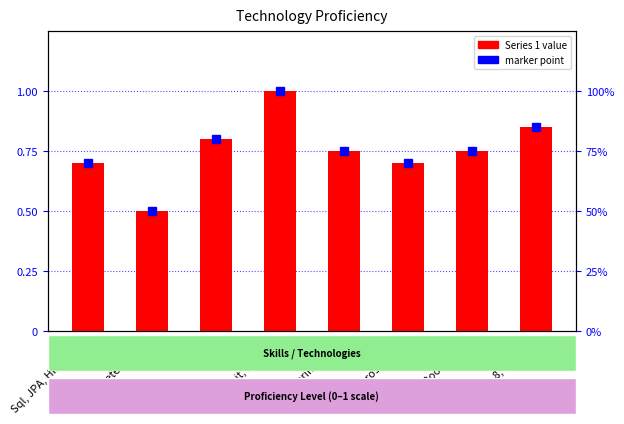

True or false: the data shows 1.0 at Junit, Mockito.

True